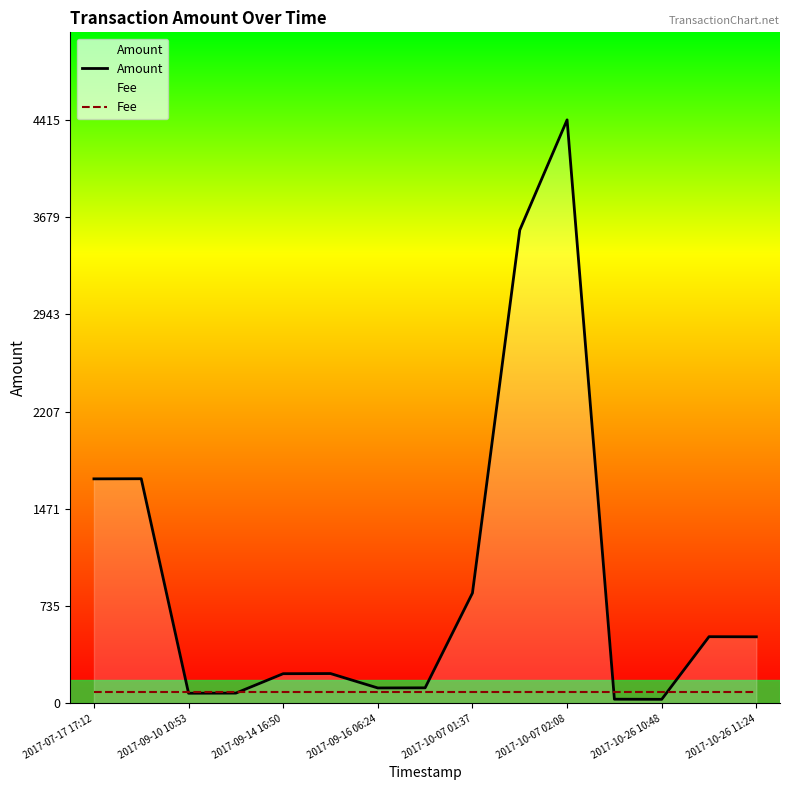

List the series in order of their peak value, lowest first.

Fee, Amount